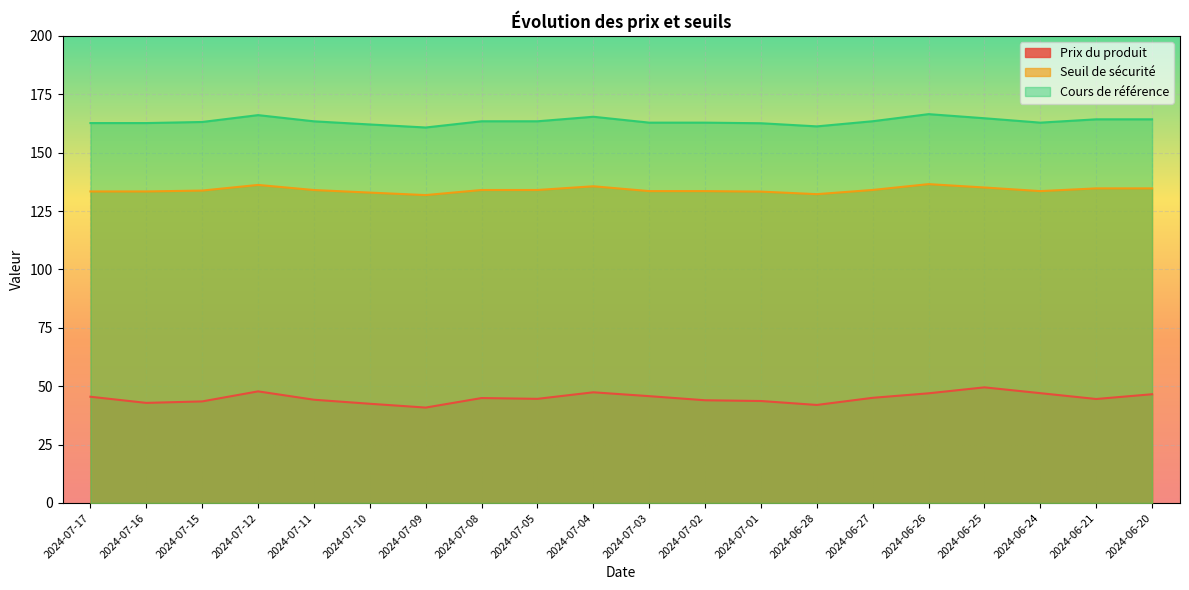

What is the approximate value of Seuil de sécurité at 2024-07-01?

133.3